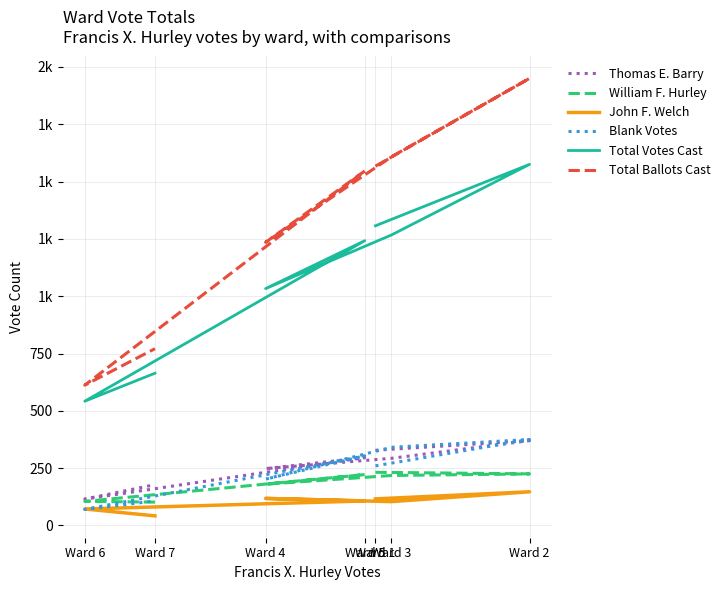

True or false: Total Ballots Cast and Total Votes Cast intersect in this chart.

False